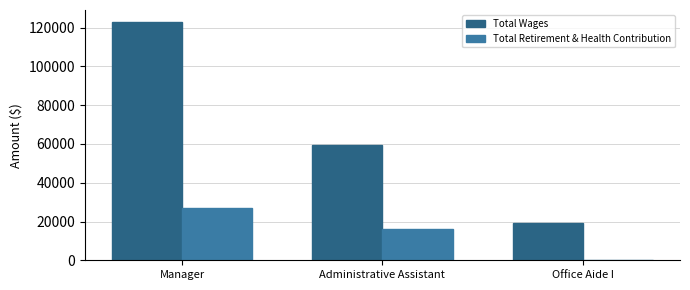

Which series changed the most between Administrative Assistant and Office Aide I?

Total Wages